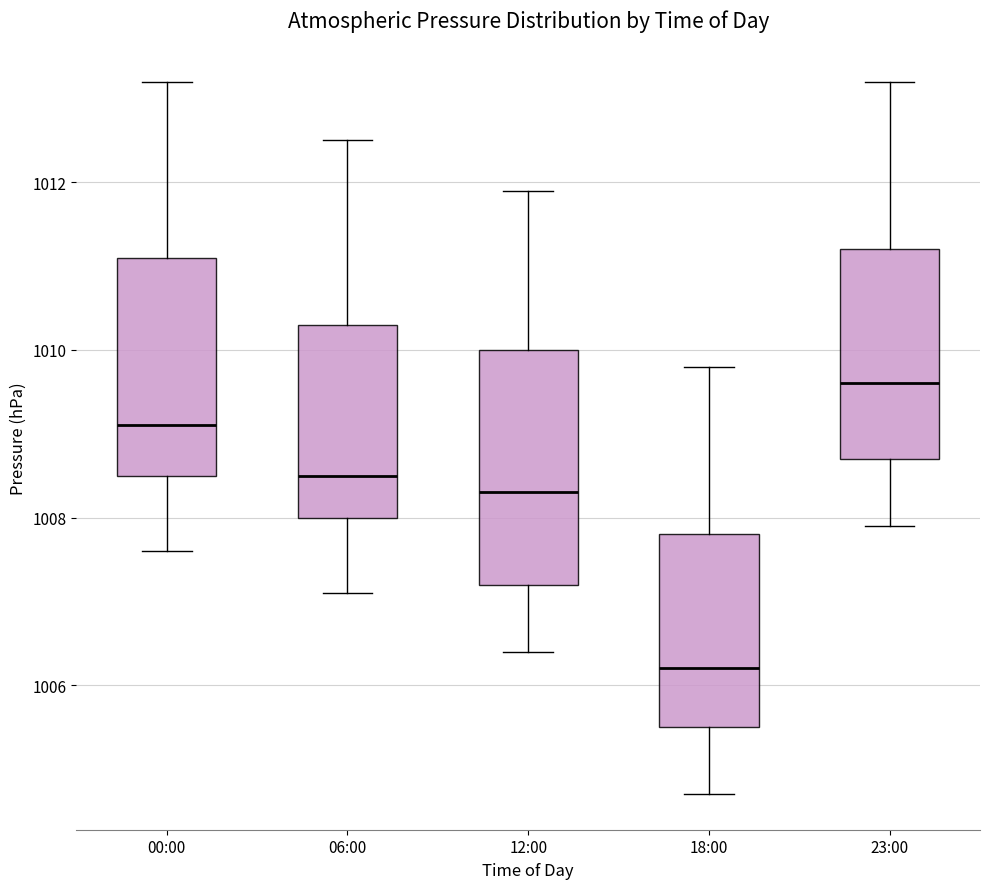

Where does the median line of the box for 23:00 sit on the y-axis? The values are not printed on the chart, so give them approximately, as read against the axis.

1009.6